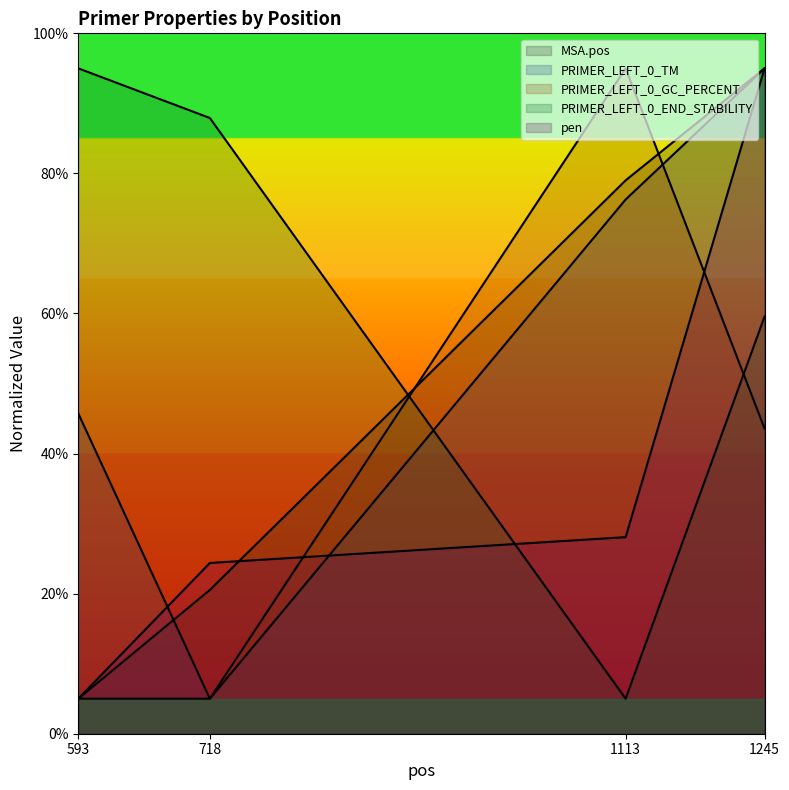

At how many categories does at least one series exceed 29?

4